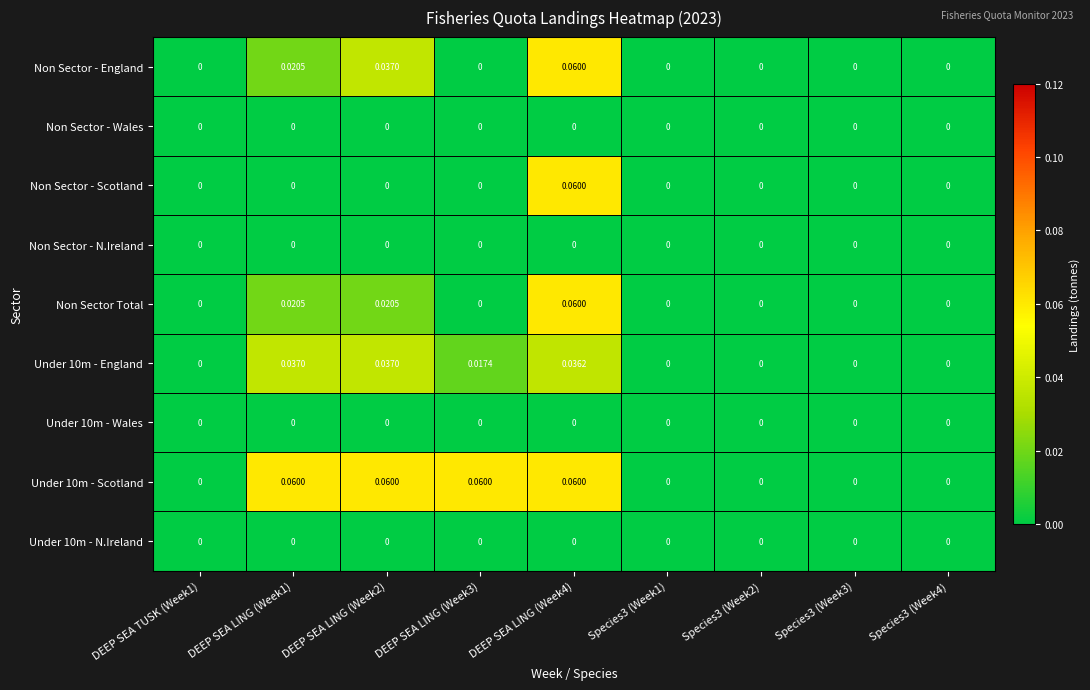

Is the value of Under 10m - England at DEEP SEA LING (Week3) greater than the value of Under 10m - N.Ireland at DEEP SEA LING (Week1)?

Yes